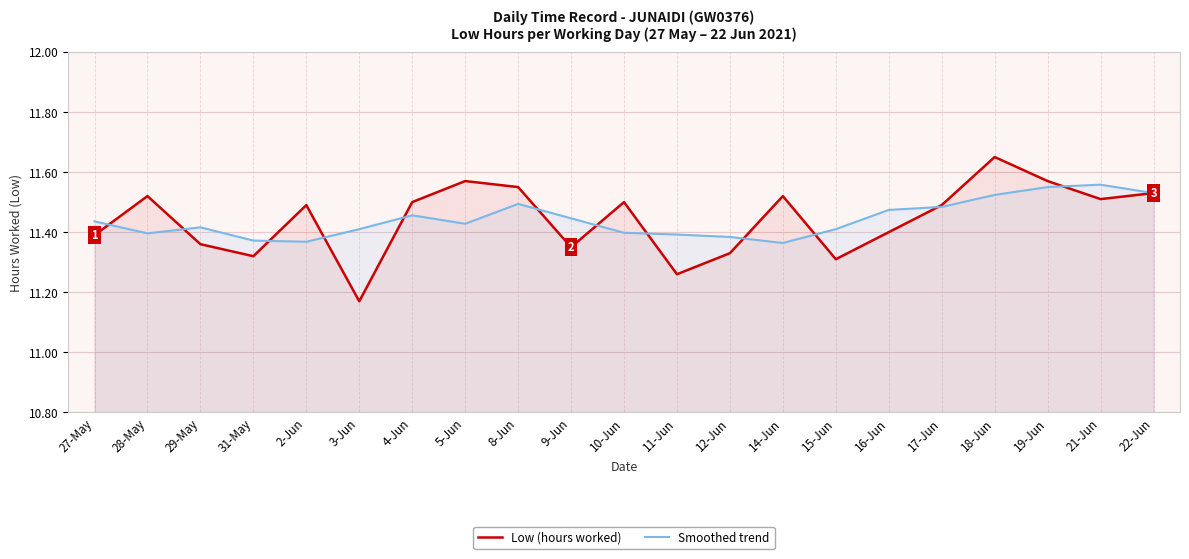

Rank the series by their maximum value, from lowest to highest.

Smoothed trend, Low (hours worked)